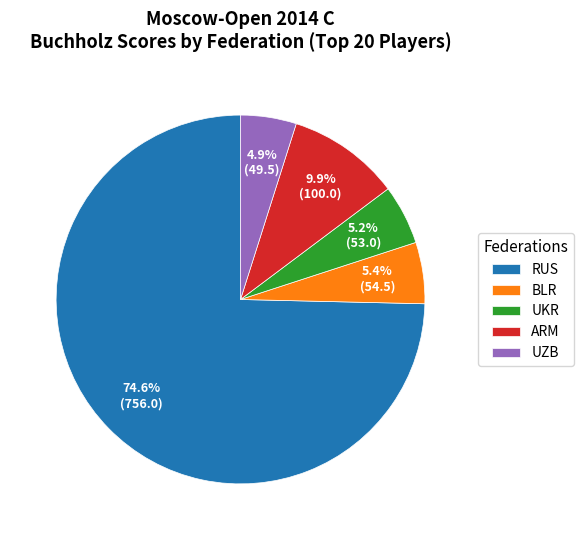

What is the total percentage of UKR and UZB?

10.1%